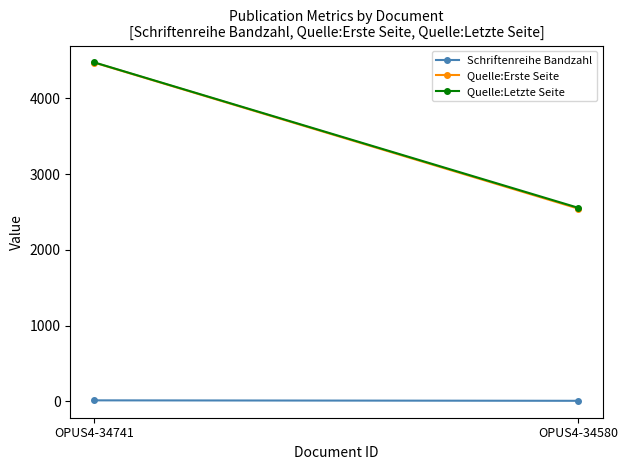

What is the difference between the maximum and minimum values in the Quelle:Erste Seite series?

1926